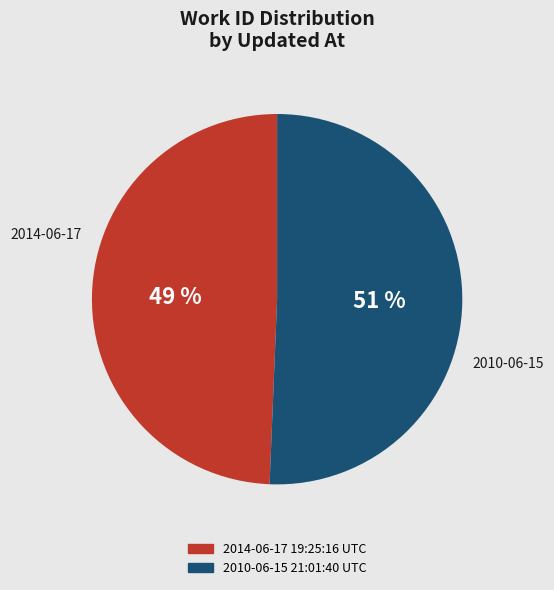

To the nearest percent, what portion does 2014-06-17 19:25:16 UTC represent?

49%